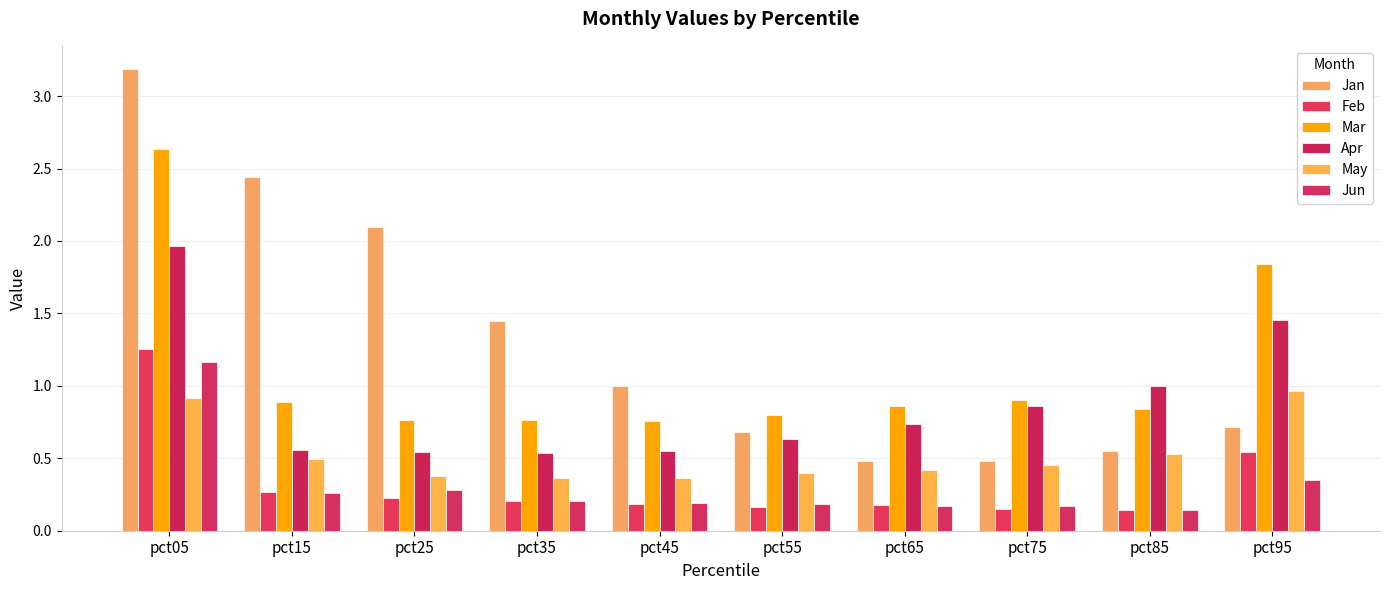

Between pct05 and pct15, which is larger?

pct05